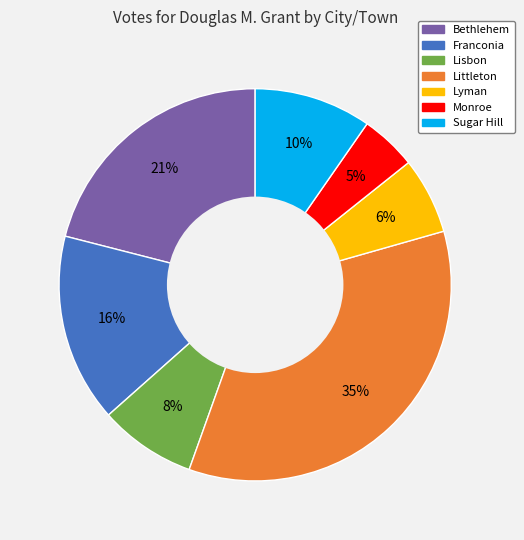

Is it true that Franconia is 23% of the pie?

False